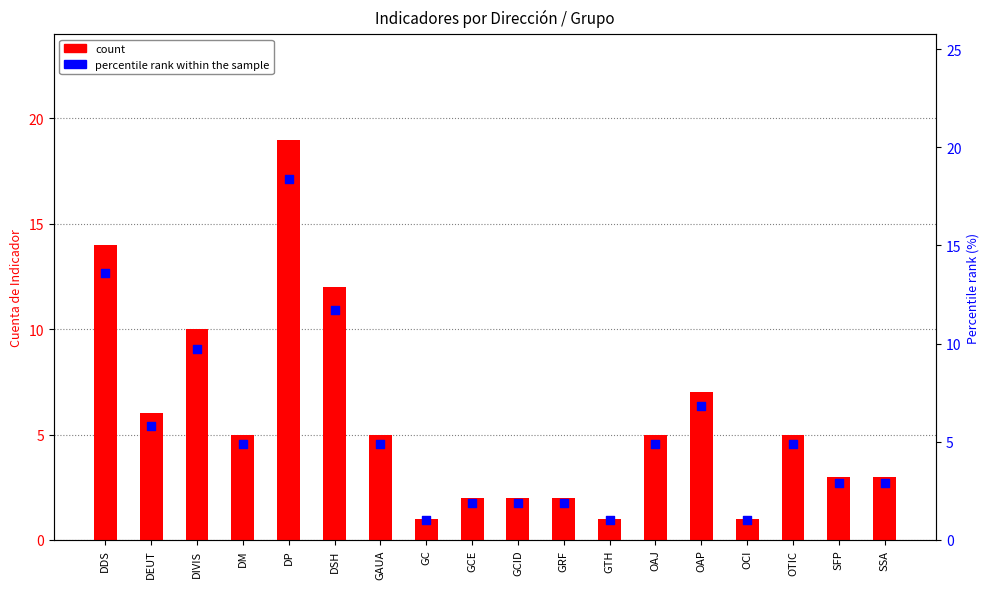

Is the value of percentile rank within the sample at GTH greater than the value of count at DIVIS?

No